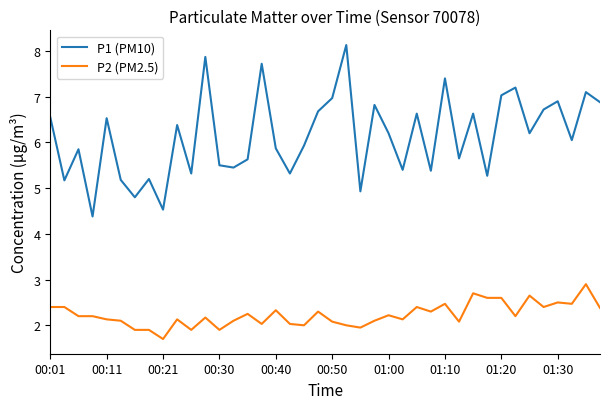

List the series in order of their overall mean, lowest first.

P2 (PM2.5), P1 (PM10)